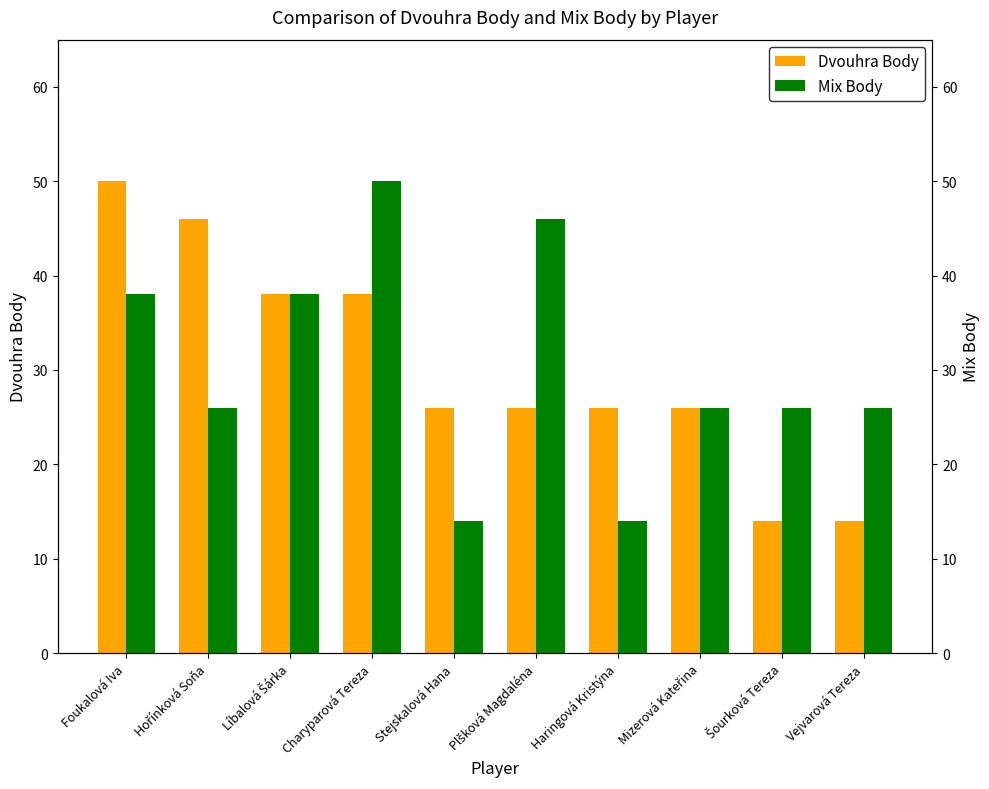

What is the label of the 2nd bar from the left?

Hořínková Soňa